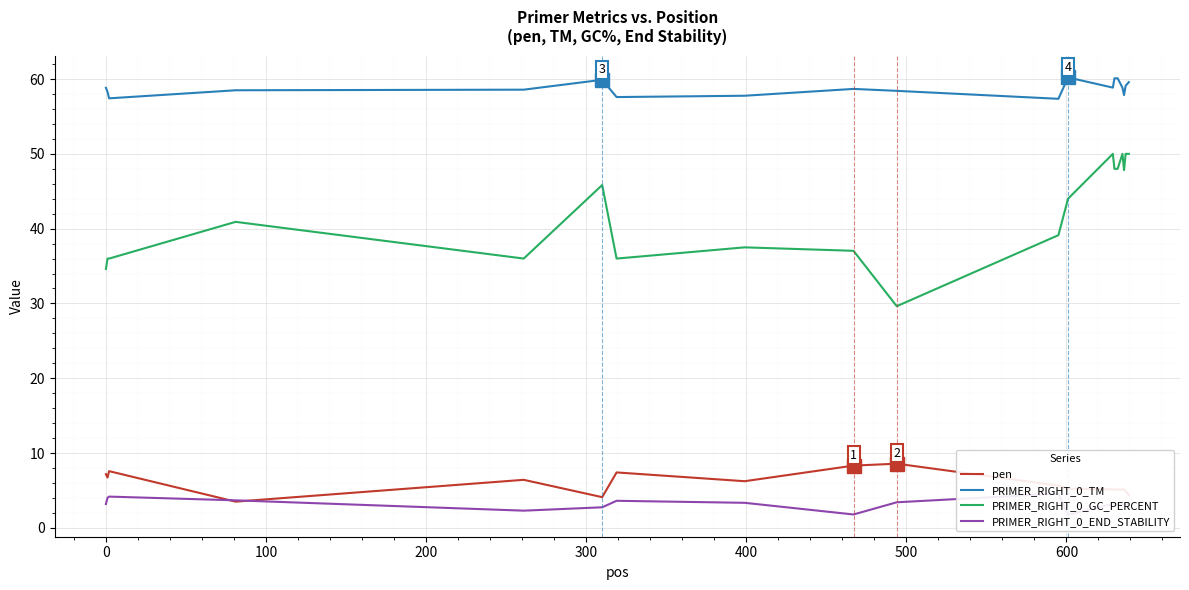

True or false: pen and PRIMER_RIGHT_0_GC_PERCENT cross at least once.

False